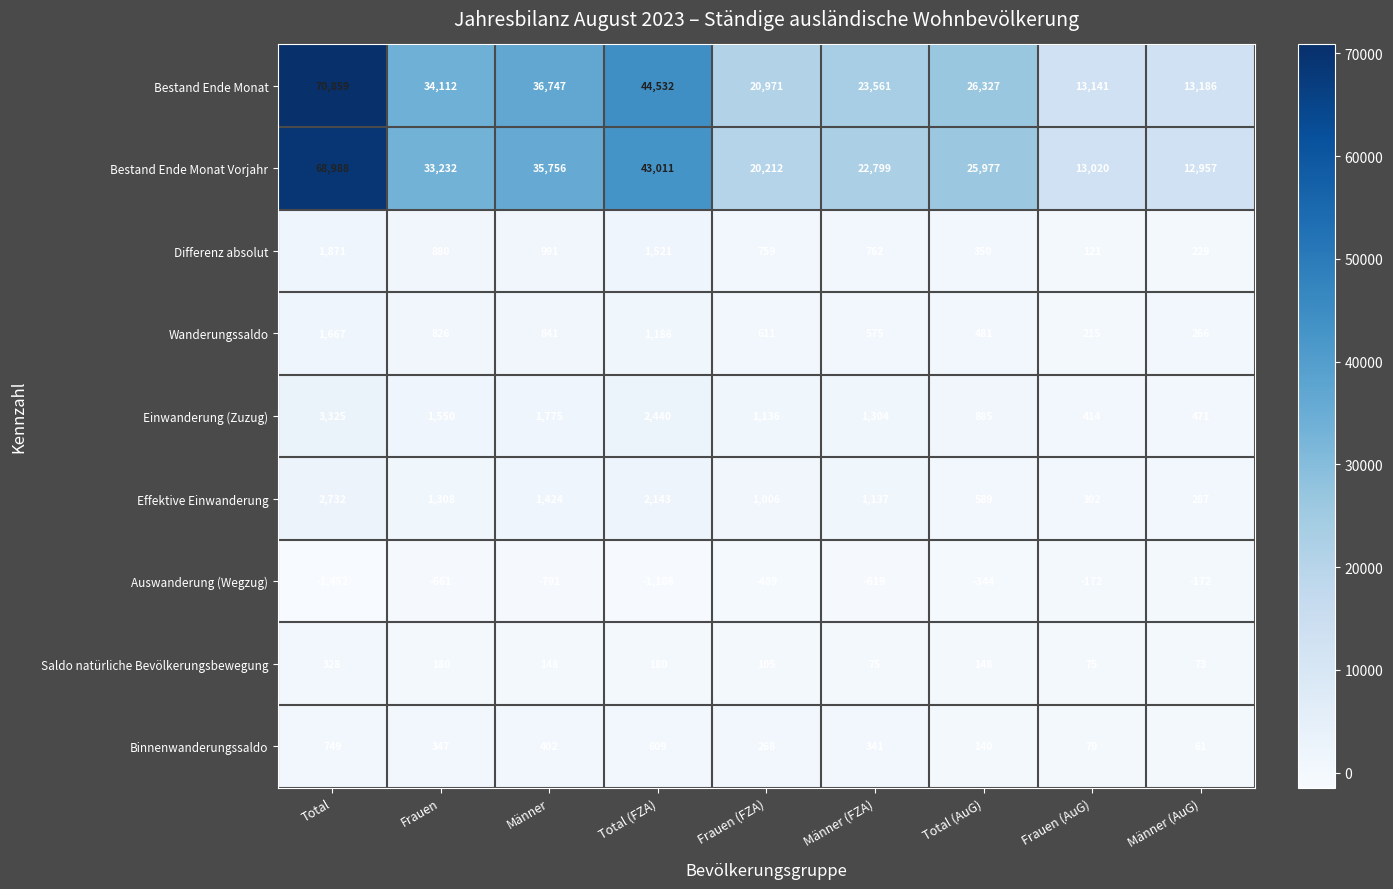

What is the approximate value of Binnenwanderungssaldo at Frauen, to the nearest 100?

300